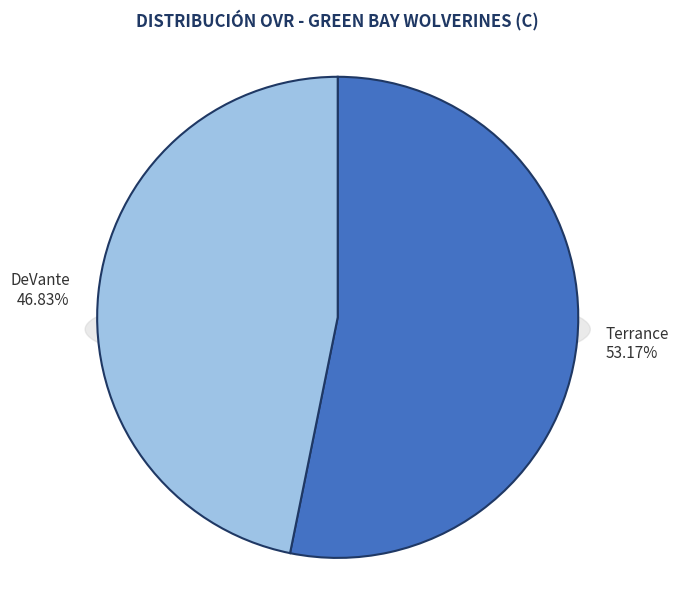

How many slices are in this pie chart?

2